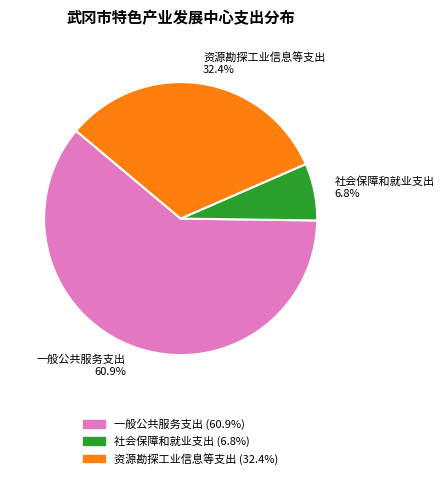

Rank the categories by value from lowest to highest.

社会保障和就业支出, 资源勘探工业信息等支出, 一般公共服务支出